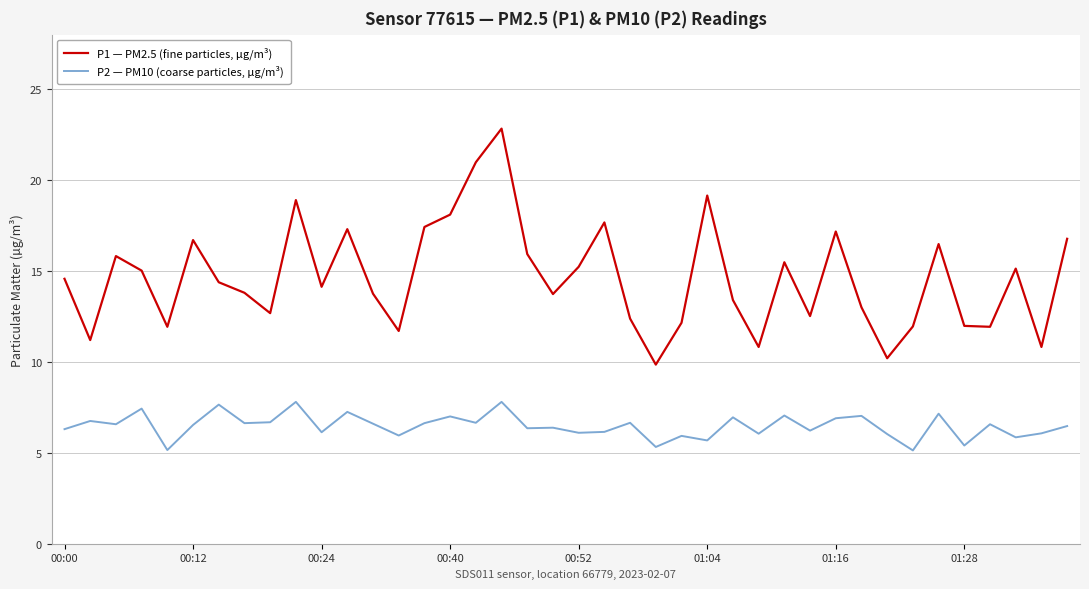

What is the sum of all P2 — PM10 (coarse particles, µg/m³) values?

258.9